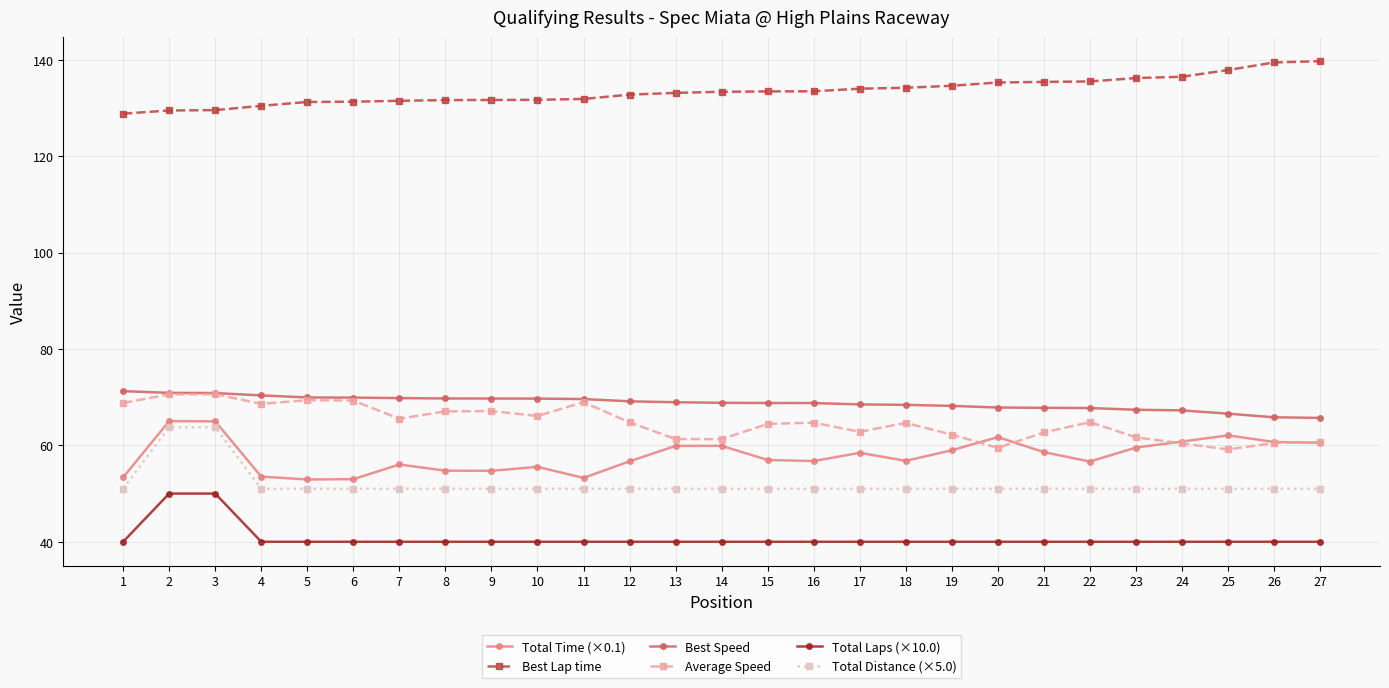

What is the maximum value shown in the chart?

139.7